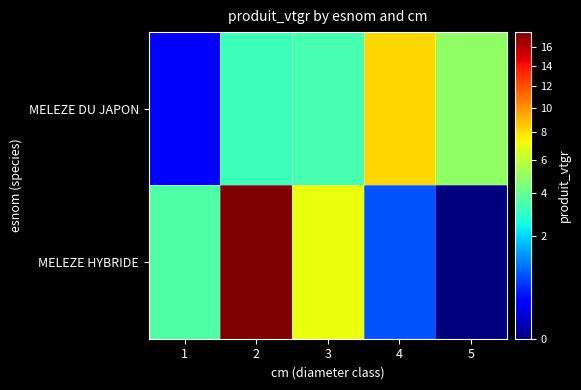

Reading left to right, transcribe all the data shown in this chart.

MELEZE DU JAPON: 1=0.2	2=3.2	3=3.4	4=8.2	5=4.9
MELEZE HYBRIDE: 1=3.6	2=17.7	3=7.1	4=0.8	5=0.0